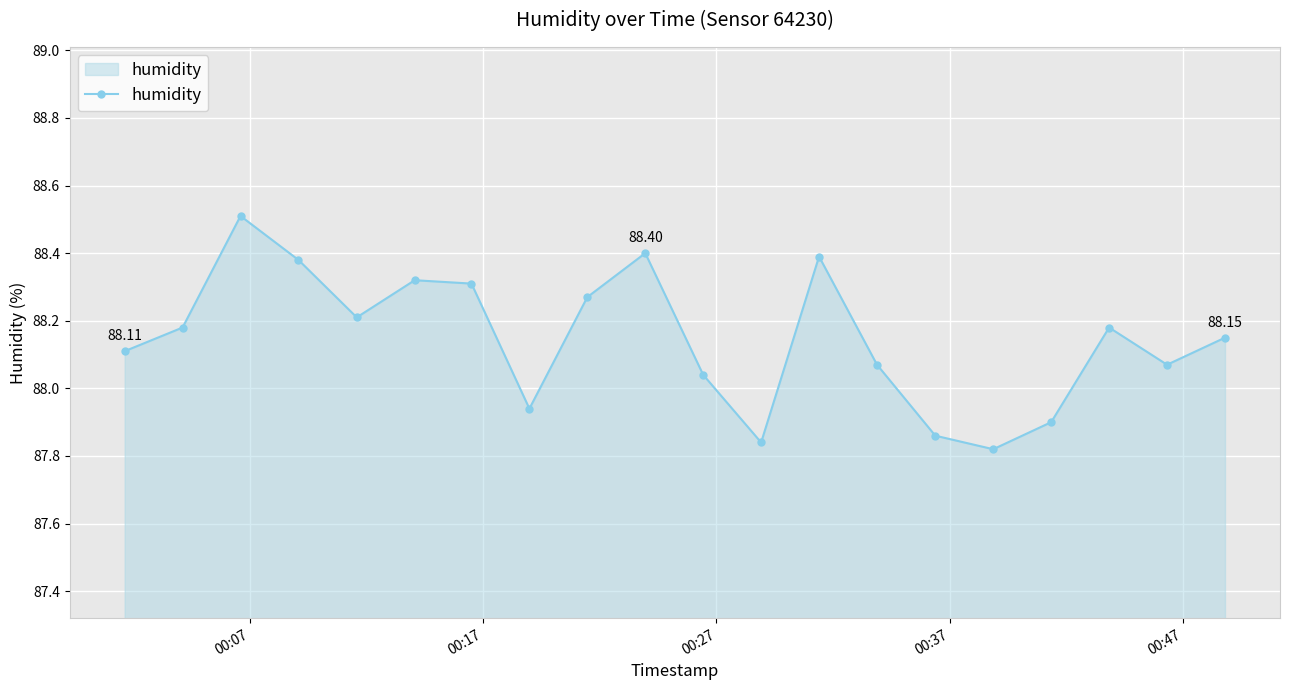

What is the difference between the maximum and minimum values?

0.7